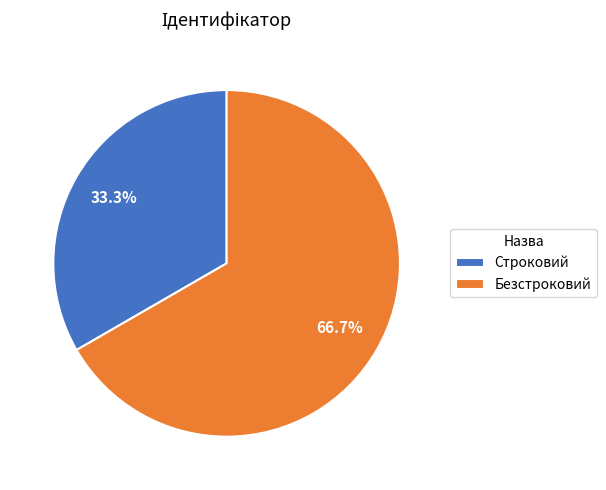

Is the sum of Строковий and Безстроковий greater than half?

Yes